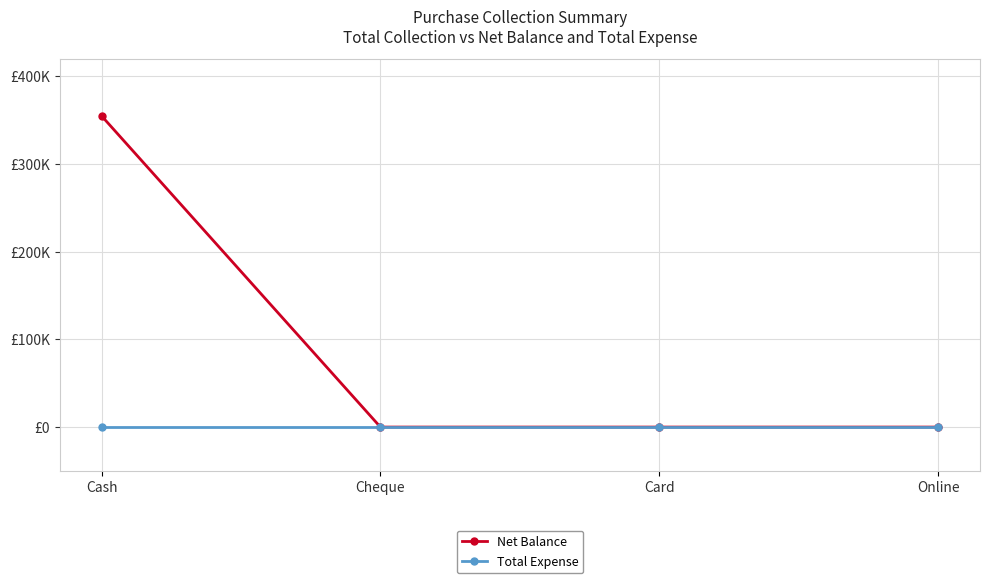

Is this an area chart (filled region under the line)?

No